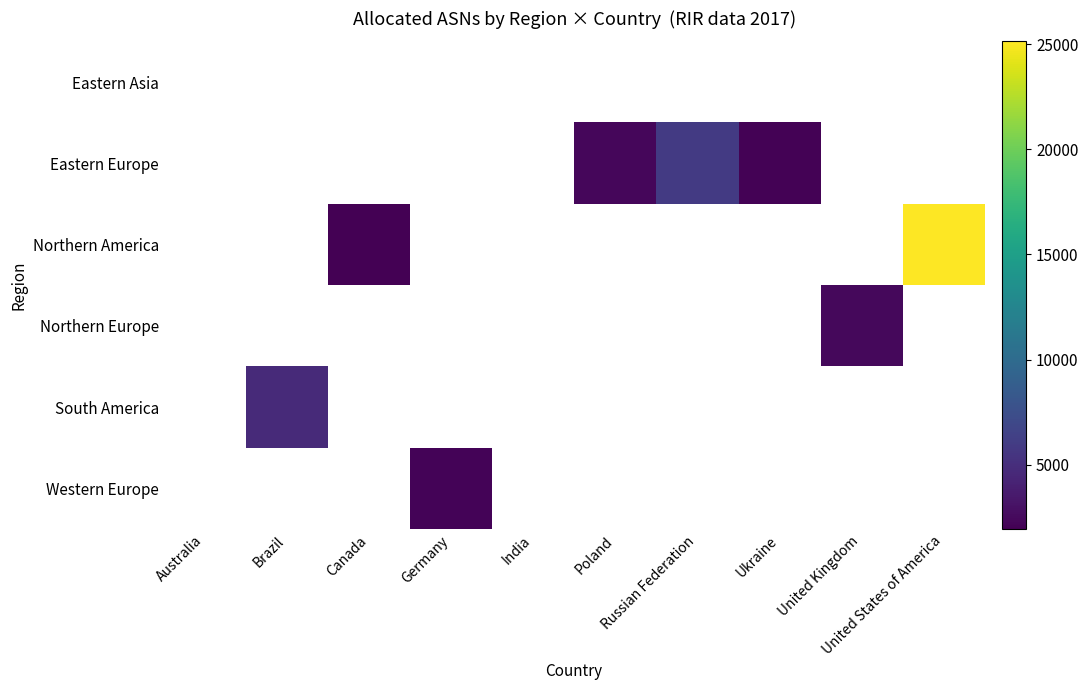

True or false: Northern America has a value of 25140.0 at United States of America.

True